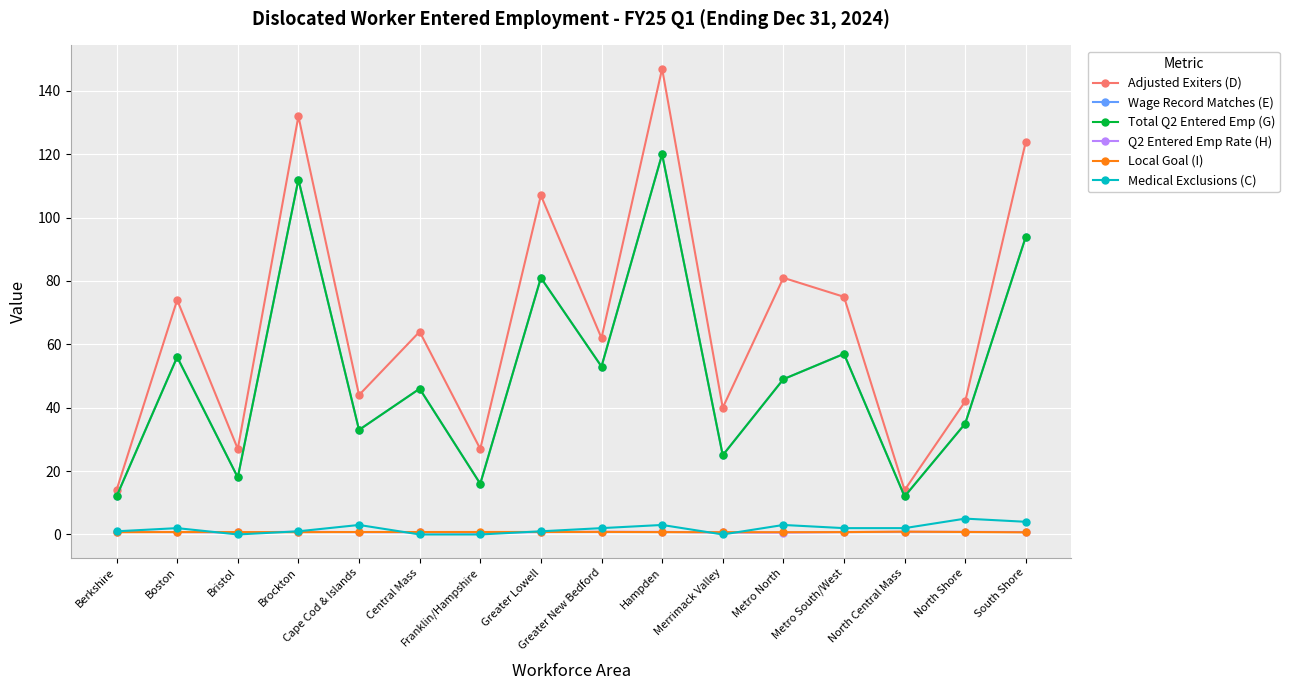

How many data points in Medical Exclusions (C) are above 2?

5